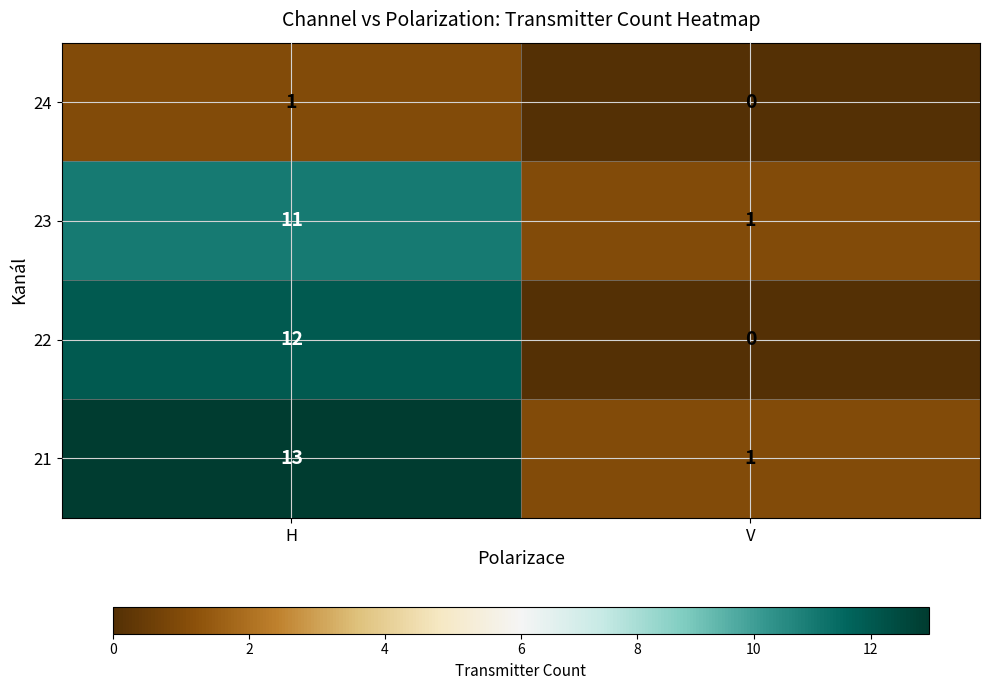

List the labels in order of 24 value, smallest first.

V, H